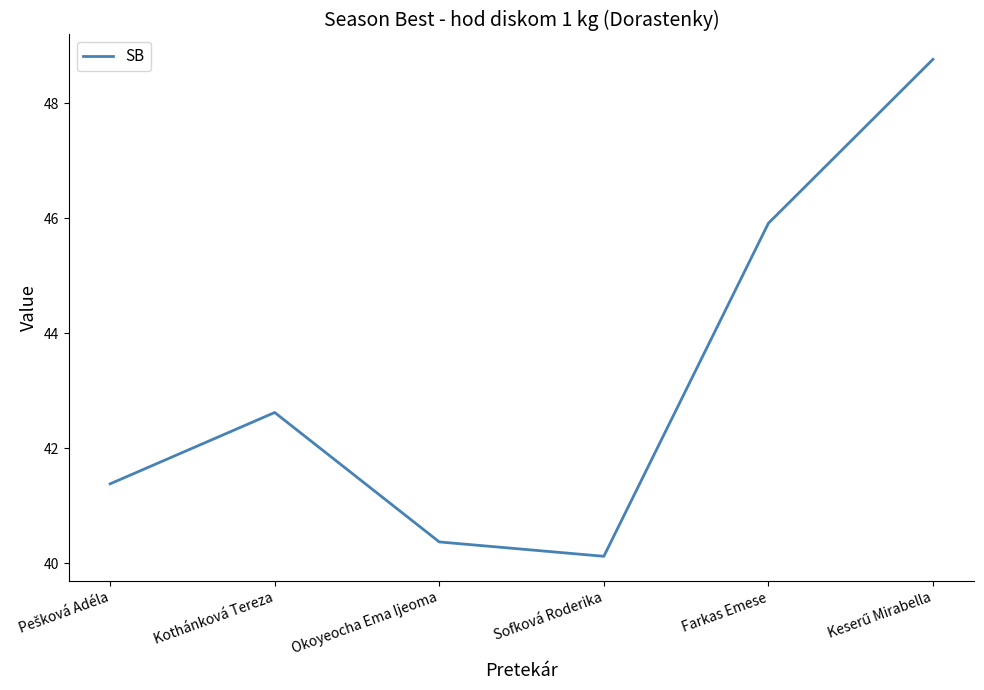

Reading left to right, transcribe all the data shown in this chart.

41.4	42.6	40.4	40.1	45.9	48.8